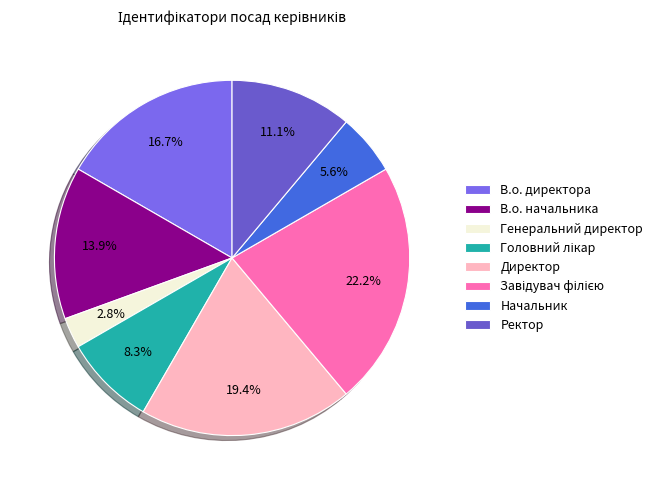

Is it true that Директор is 19% of the pie?

True